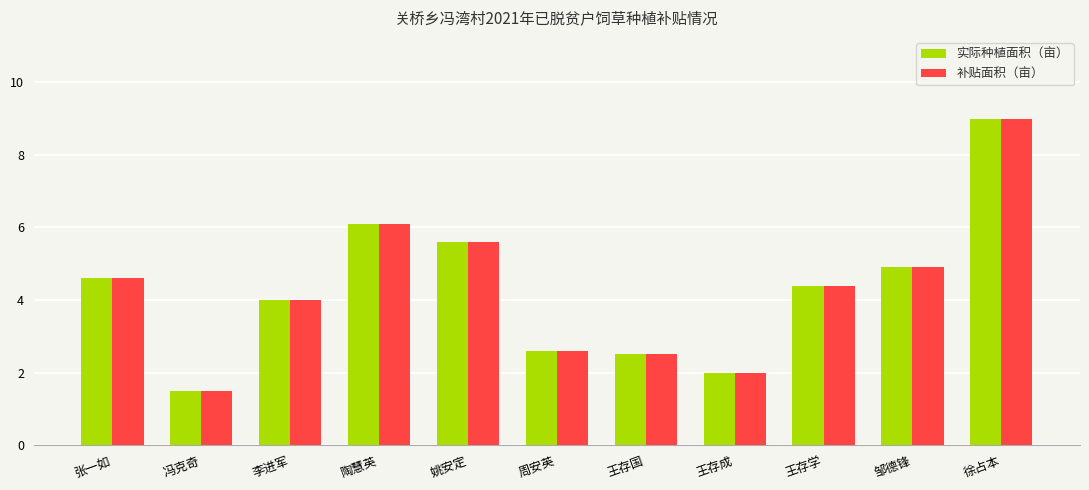

Reading right to left, transcribe all the data shown in this chart.

实际种植面积（亩）: 9.0	4.9	4.4	2.0	2.5	2.6	5.6	6.1	4.0	1.5	4.6
补贴面积（亩）: 9.0	4.9	4.4	2.0	2.5	2.6	5.6	6.1	4.0	1.5	4.6